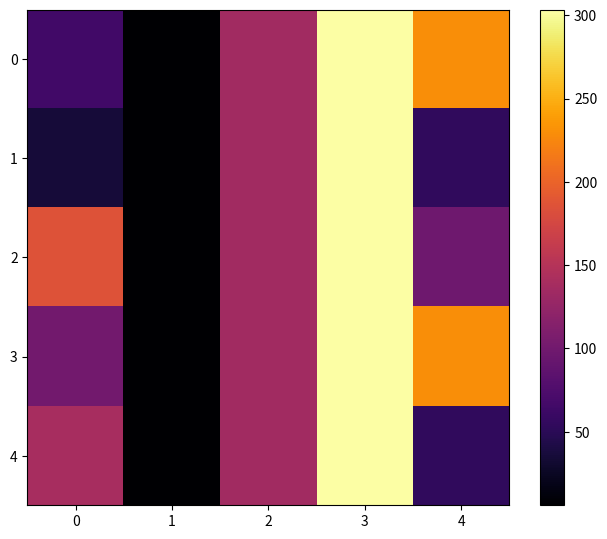

At which category is the sum across all series the highest?

3